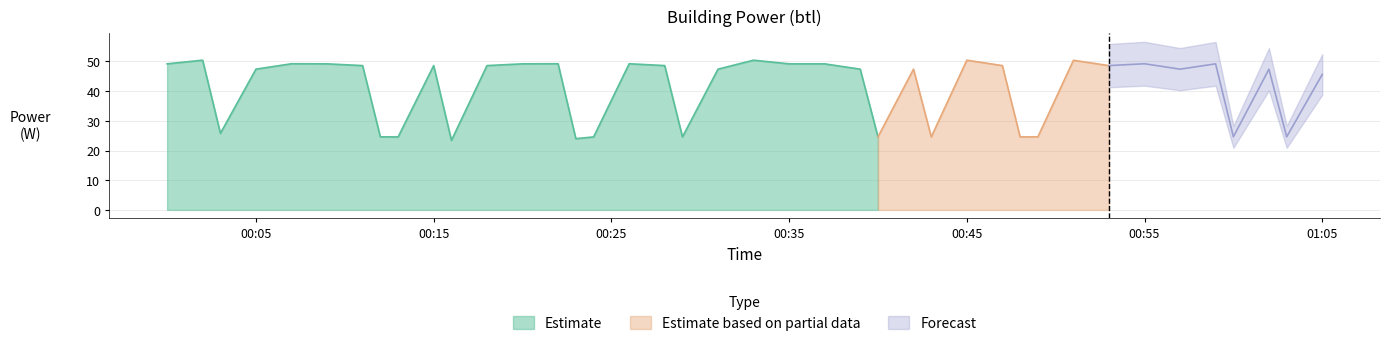

Reading left to right, list all the values displayed in this chart.

49.2	50.4	25.8	47.4	49.2	49.2	48.6	24.6	24.6	48.6	23.4	48.6	49.2	49.2	24.0	24.6	49.2	48.6	24.6	47.4	50.4	49.2	49.2	47.4	24.6	47.4	24.6	50.4	48.6	24.6	24.6	50.4	48.6	49.2	47.4	49.2	24.6	47.4	24.6	45.6